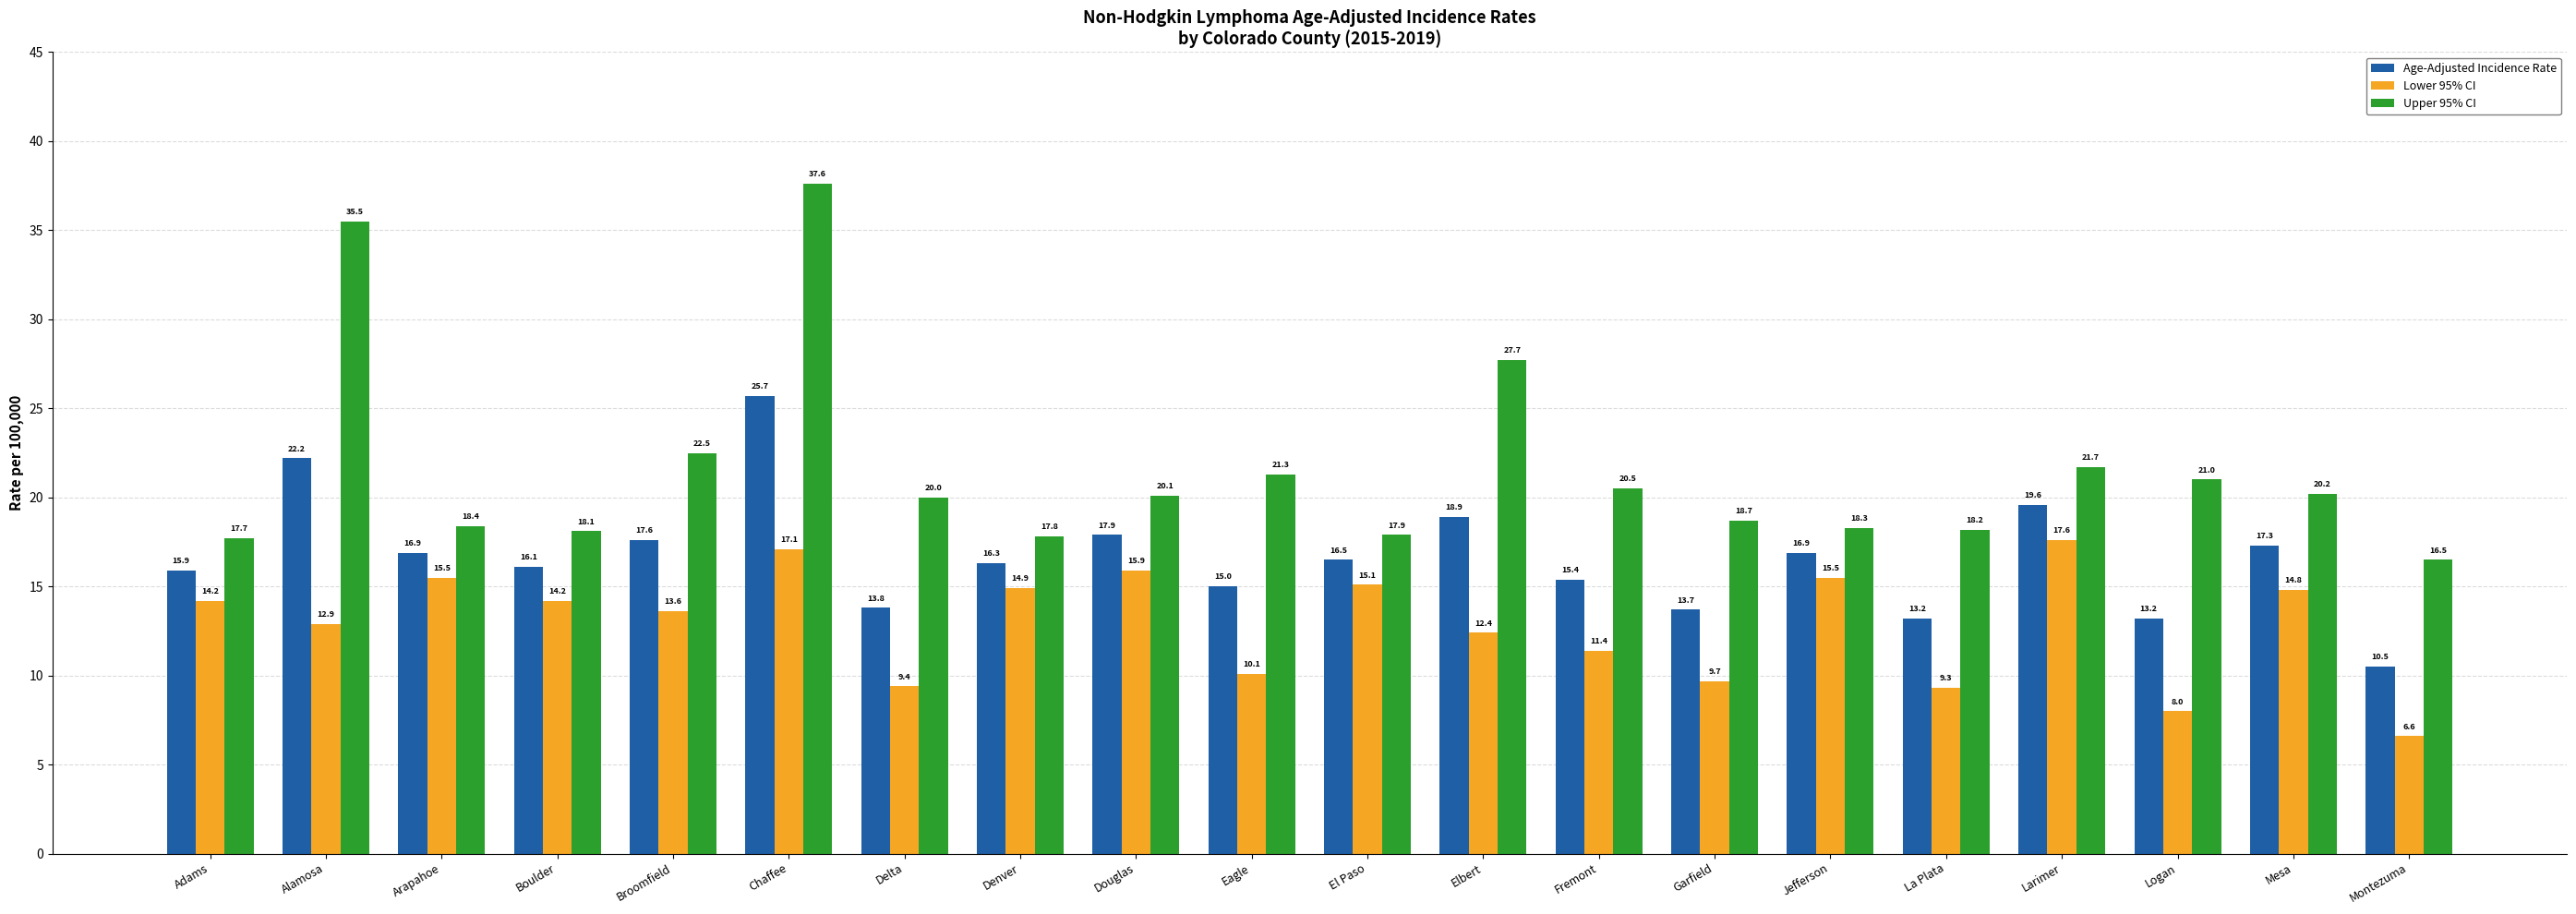

What are all the series names shown in the legend?

Age-Adjusted Incidence Rate, Lower 95% CI, Upper 95% CI